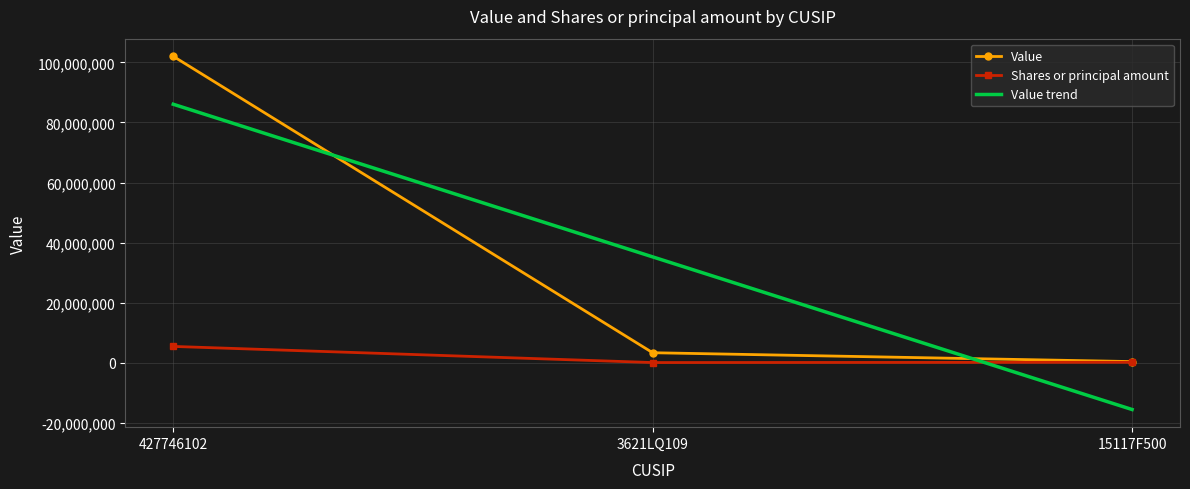

Is the value of Value trend at 3621LQ109 greater than the value of Shares or principal amount at 427746102?

Yes